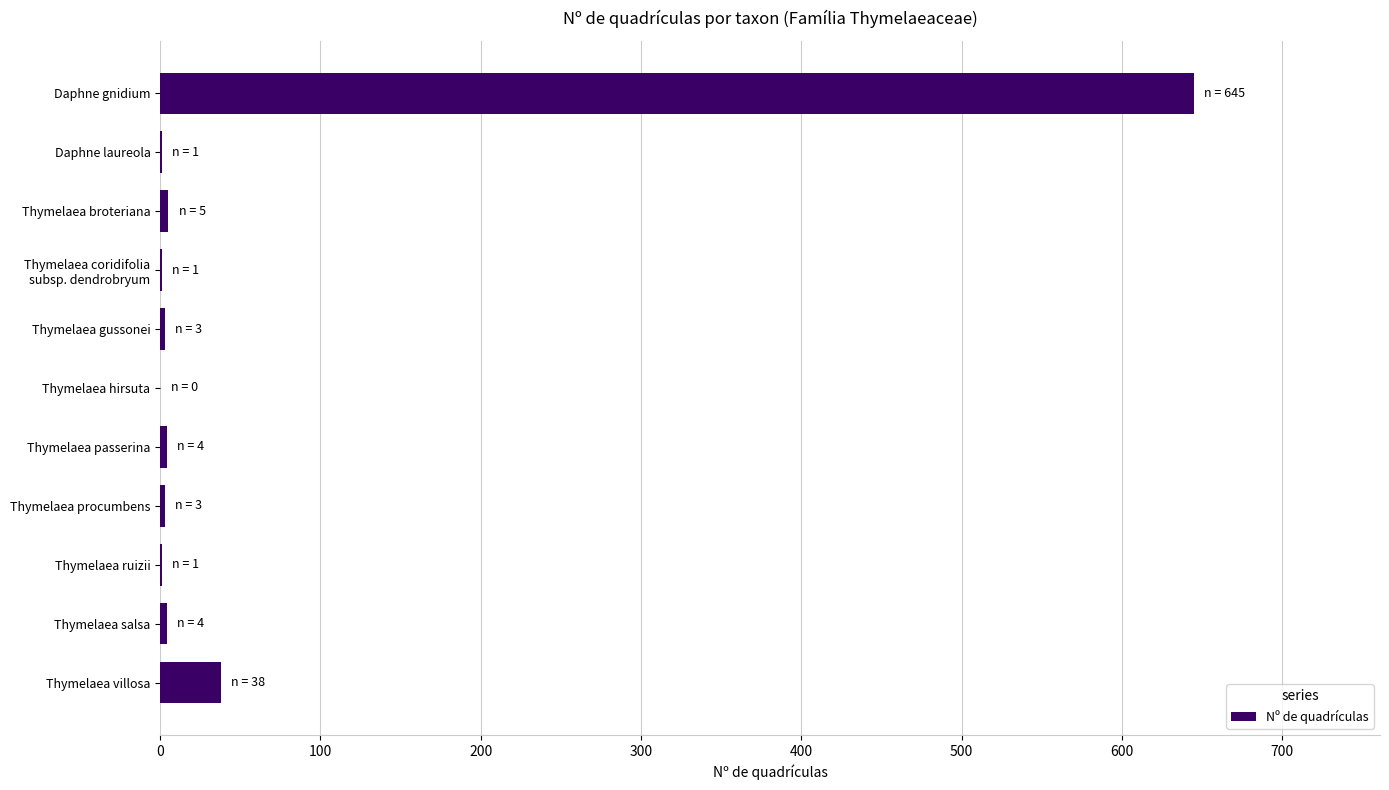

What is the sum of all values?

705